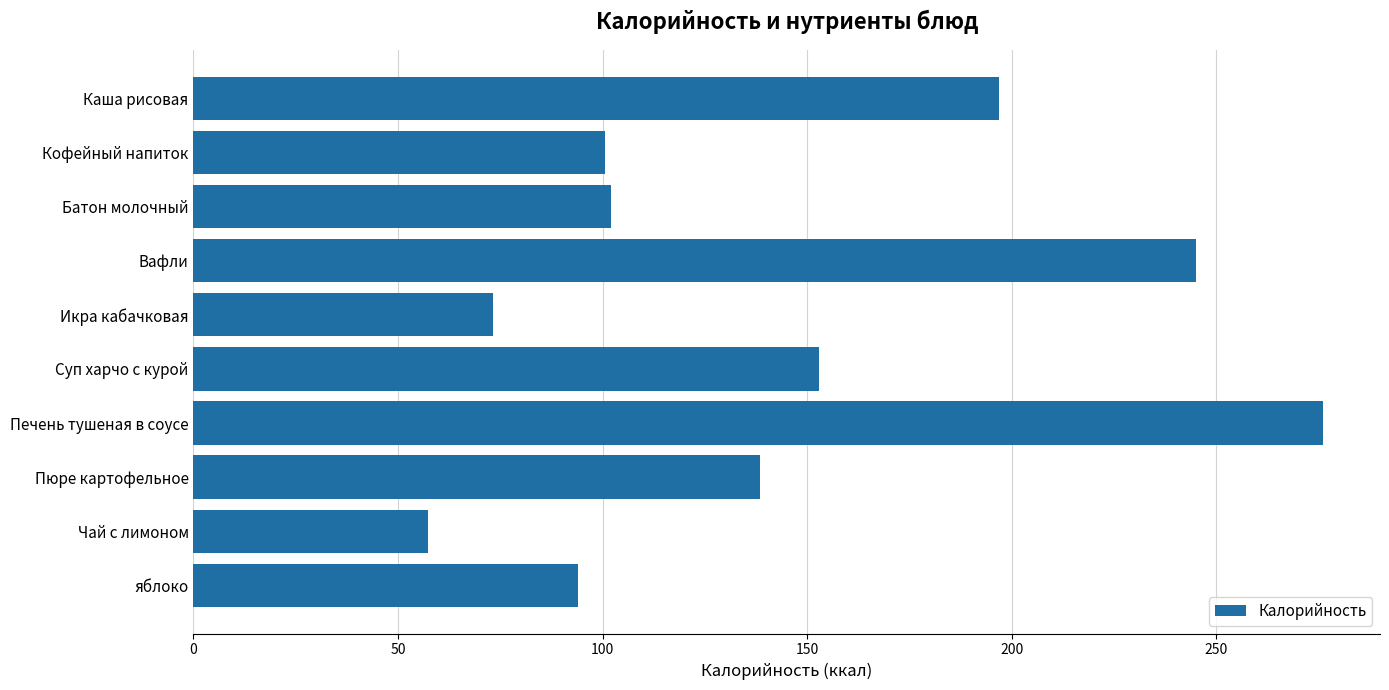

What is the sum of the values at яблоко and Пюре картофельное?

232.6